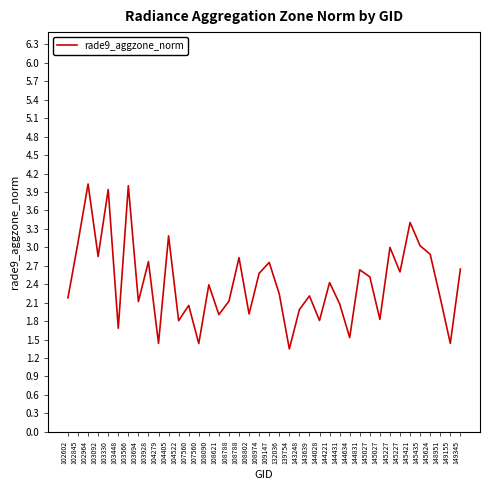

How many lines are shown in the chart?

1